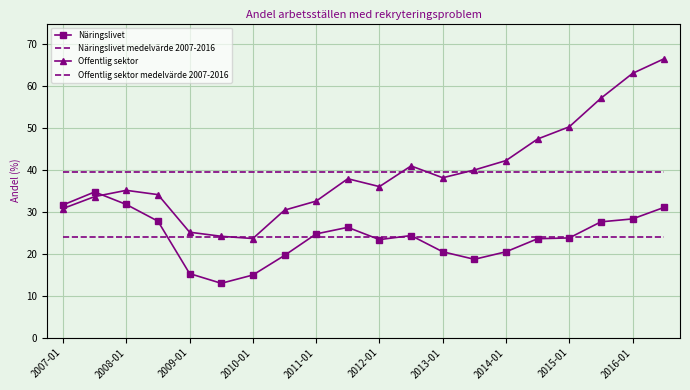

What is the minimum value for Offentlig sektor?

23.7